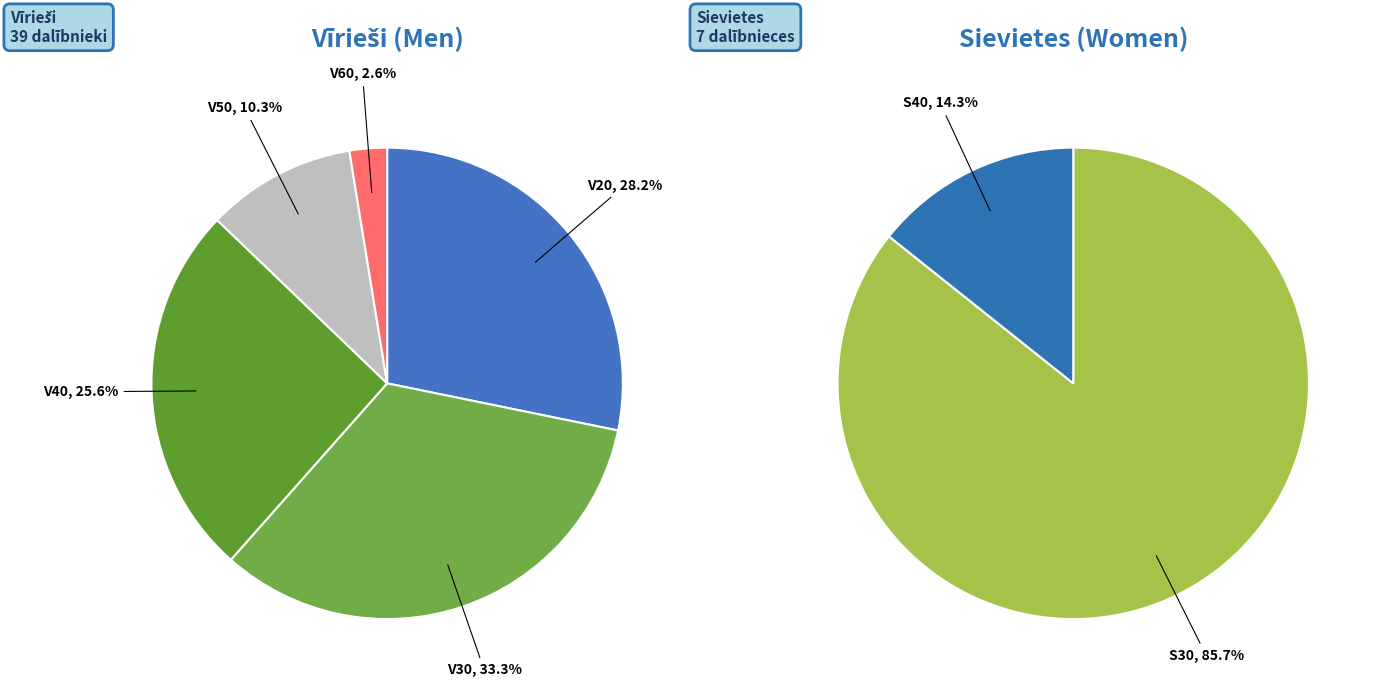

Combined, do V40 and V60 account for over 50%?

No